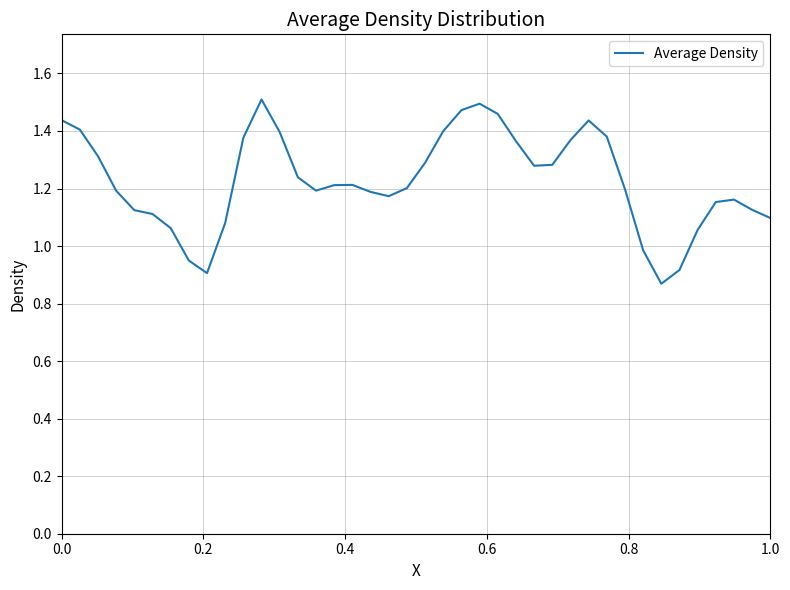

Is this an area chart (filled region under the line)?

No